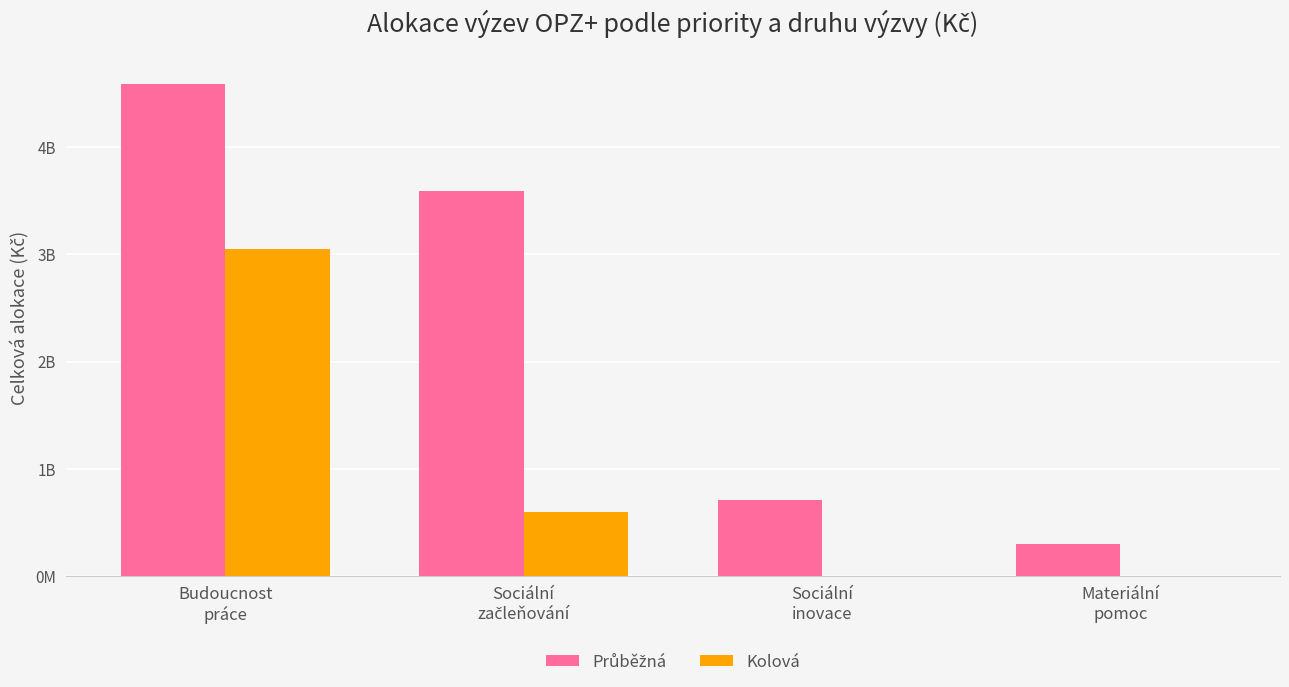

The value of Průběžná at Materiální
pomoc is 300000000. True or false?

True